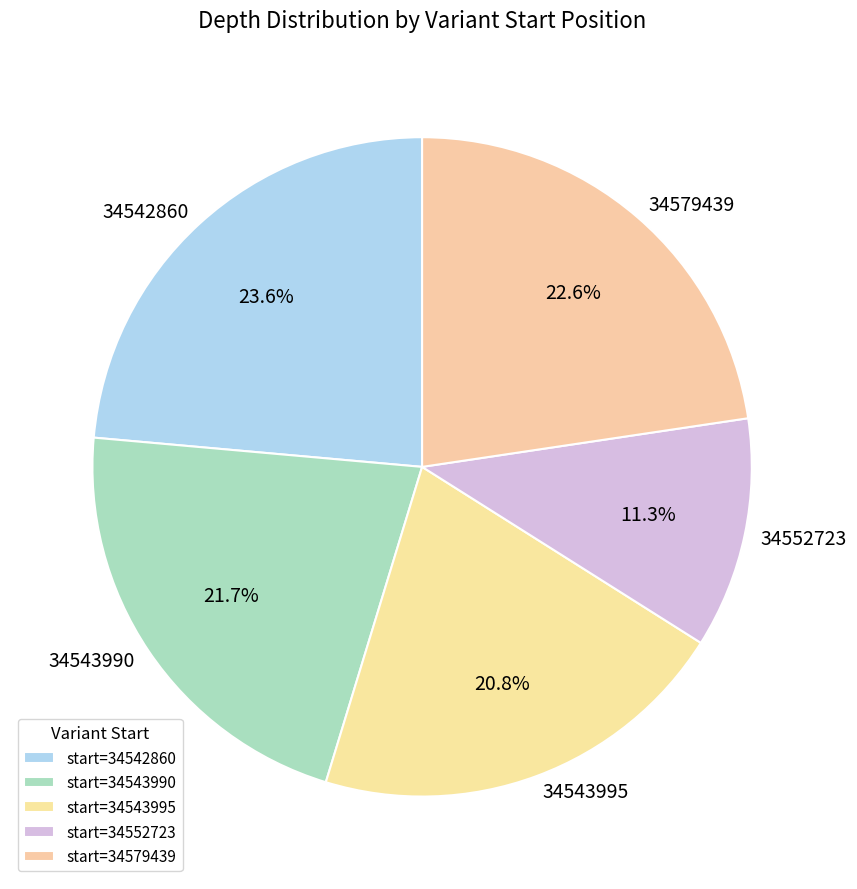

To the nearest percent, what is the combined percentage of 34543990 and 34552723?

33%